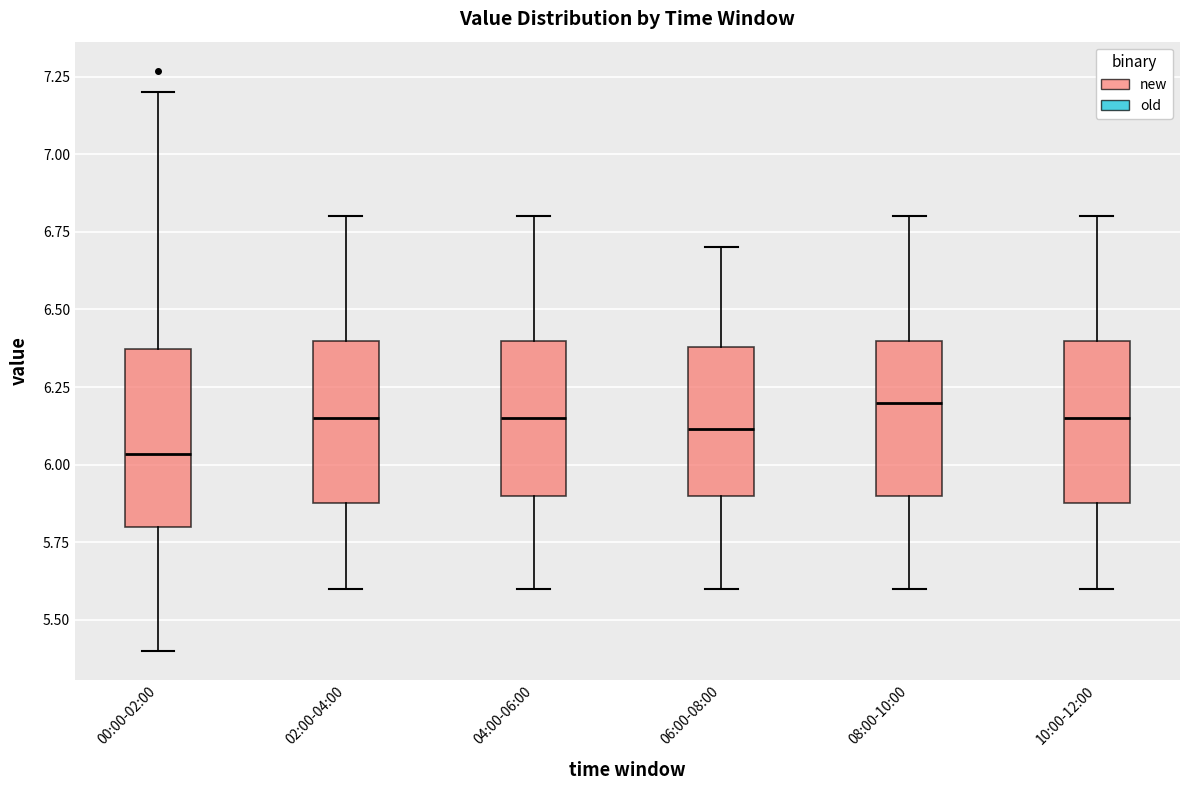

Reading left to right, transcribe this box plot: for each box, give where its median line is, the range the box spans, and where its two whiskers end, as read against the y-axis. The values are not printed on the chart, so give them approximately, as read against the axis.

00:00-02:00: median 6.05, box 5.80 to 6.35, whiskers 5.40 to 7.20
02:00-04:00: median 6.15, box 5.90 to 6.40, whiskers 5.60 to 6.80
04:00-06:00: median 6.15, box 5.90 to 6.40, whiskers 5.60 to 6.80
06:00-08:00: median 6.10, box 5.90 to 6.40, whiskers 5.60 to 6.70
08:00-10:00: median 6.20, box 5.90 to 6.40, whiskers 5.60 to 6.80
10:00-12:00: median 6.15, box 5.90 to 6.40, whiskers 5.60 to 6.80